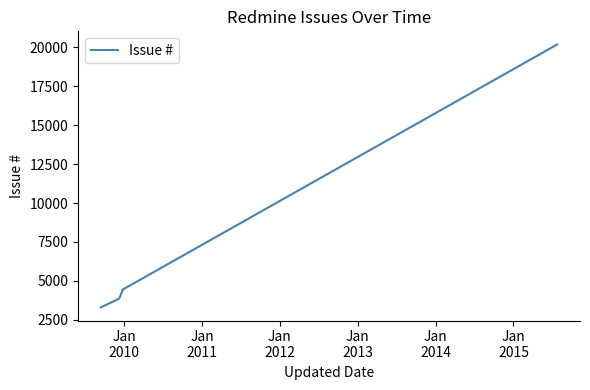

Does the chart have visible grid lines?

No